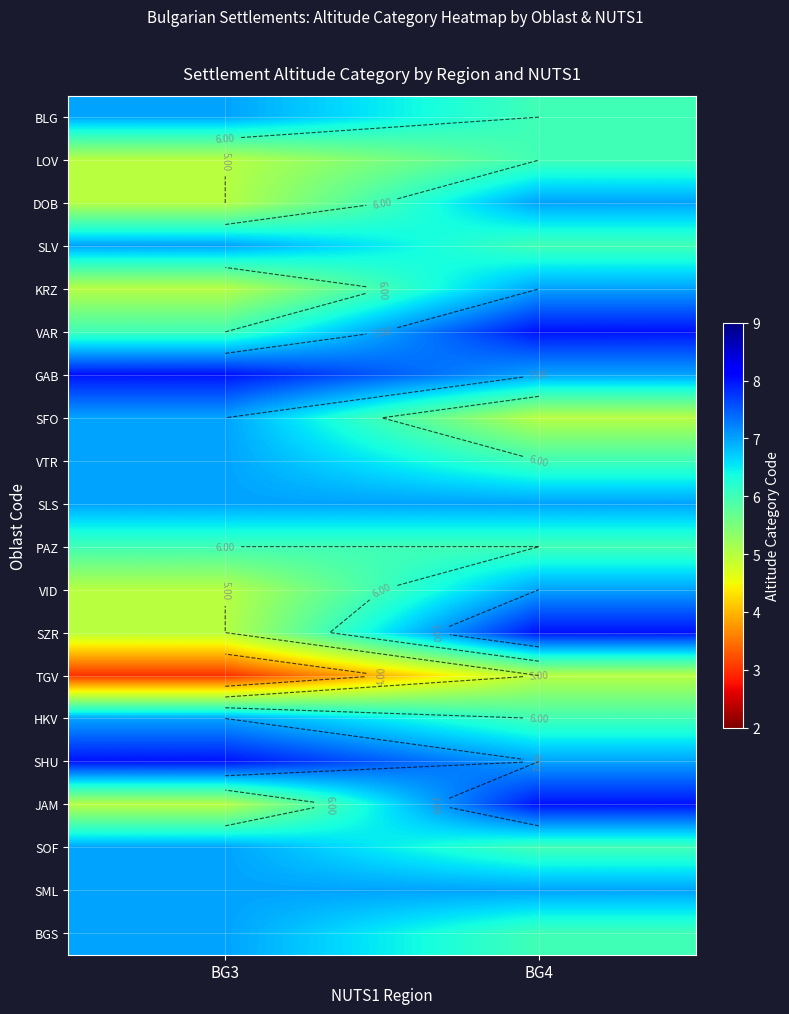

List the series in order of their peak value, lowest first.

TGV, LOV, PAZ, BLG, DOB, SLV, KRZ, SFO, VTR, SLS, VID, HKV, SOF, SML, BGS, VAR, GAB, SZR, SHU, JAM